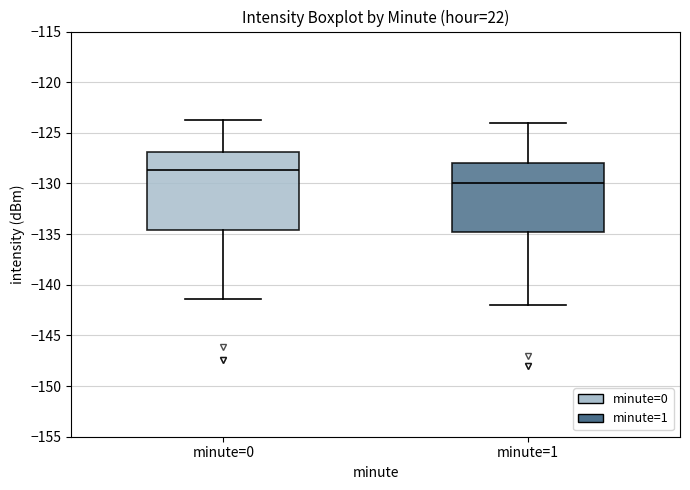

Reading left to right, transcribe this box plot: for each box, give where its median line is, the range the box spans, and where its two whiskers end, as read against the y-axis. The values are not printed on the chart, so give them approximately, as read against the axis.

minute=0: median -128.5, box -134.5 to -127.0, whiskers -141.5 to -123.5
minute=1: median -130.0, box -135.0 to -128.0, whiskers -142.0 to -124.0